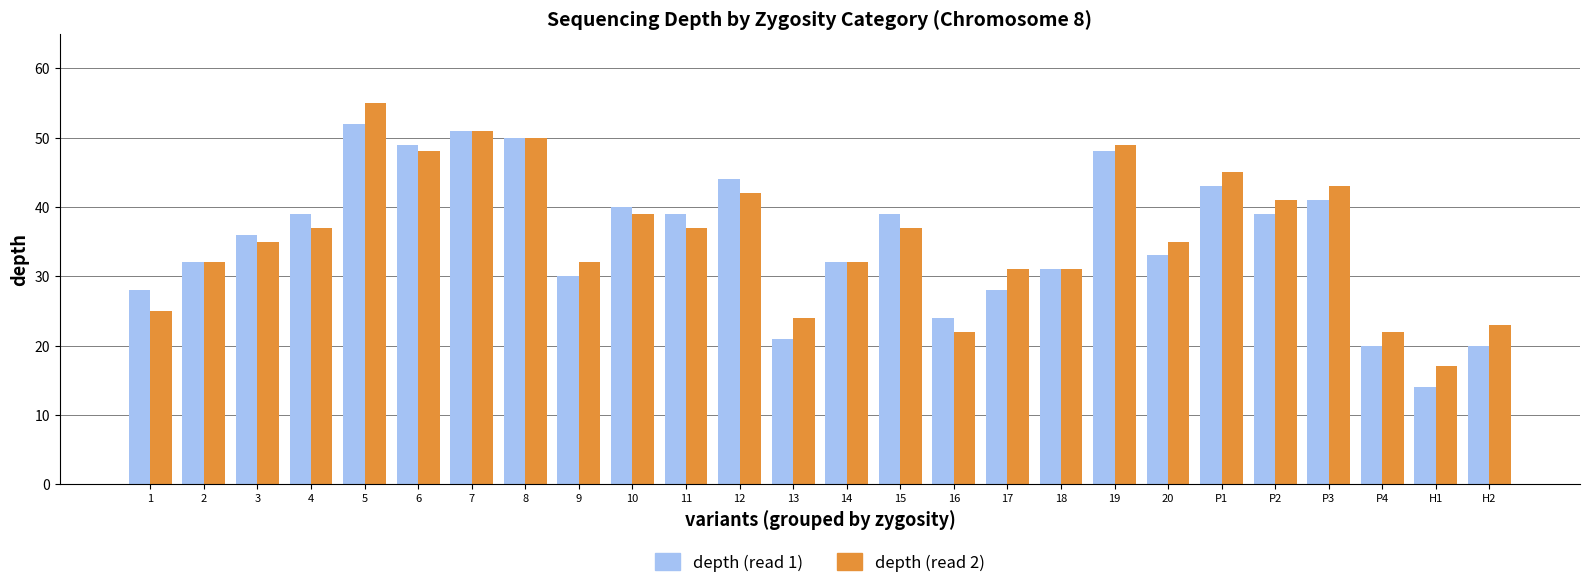

Does the chart contain any negative values?

No